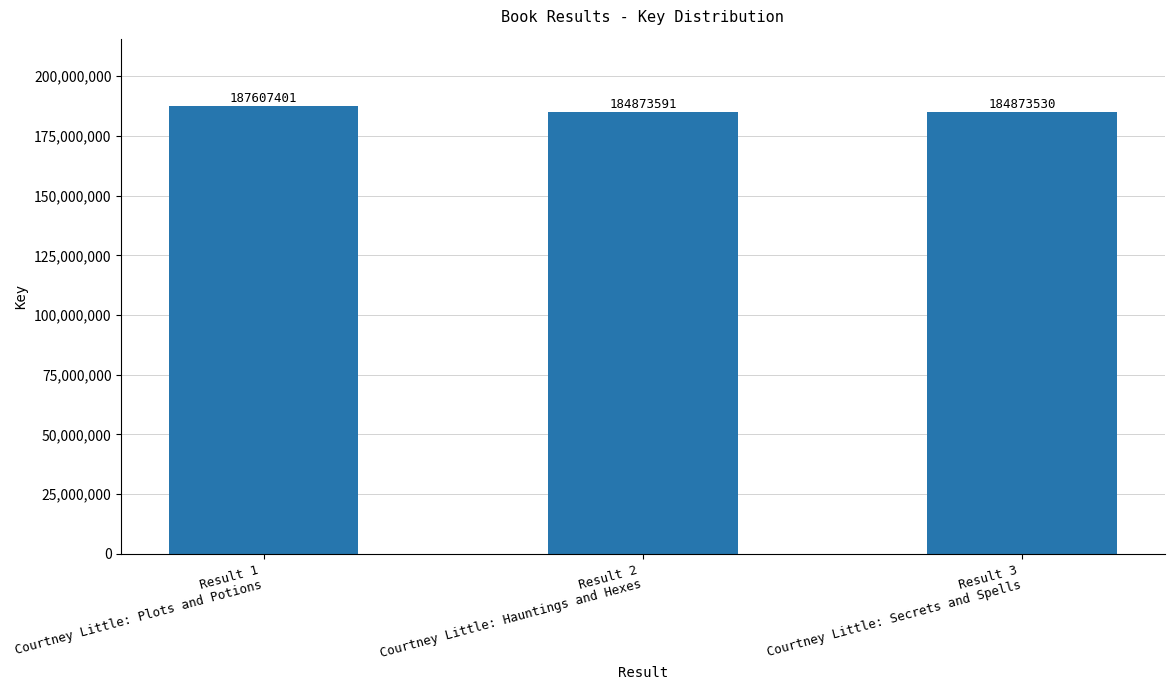

Approximately how many times larger is the value at Result 3
Courtney Little: Secrets and Spells compared to Result 2
Courtney Little: Hauntings and Hexes?

1.0